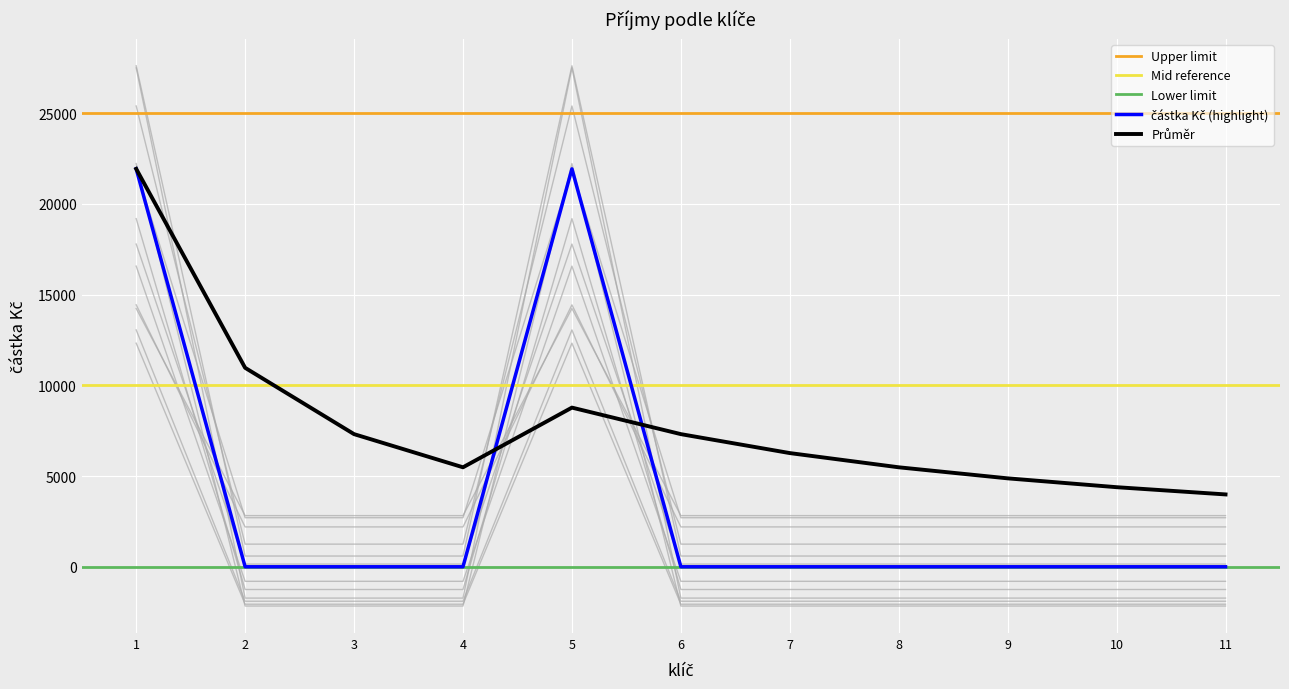

Reading left to right, what are all the values shown in this chart?

1=21885.6	2=2704.3	3=2704.3	4=2704.3	5=21885.6	6=2704.3	7=2704.3	8=2704.3	9=2704.3	10=2704.3	11=2704.3